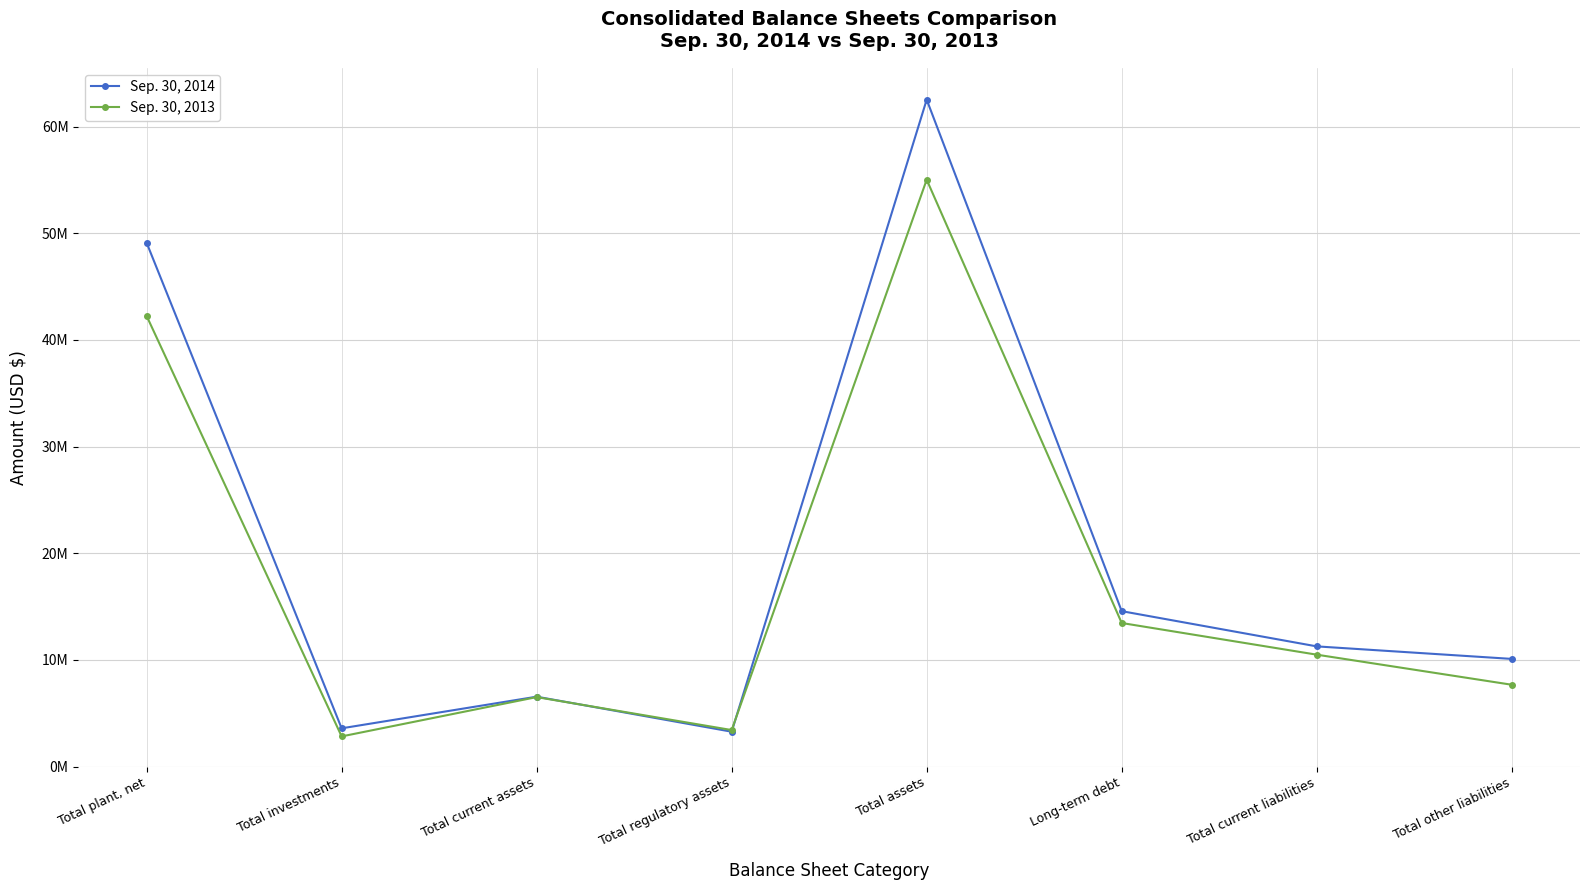

What is the sum of all Sep. 30, 2013 values?

141663869